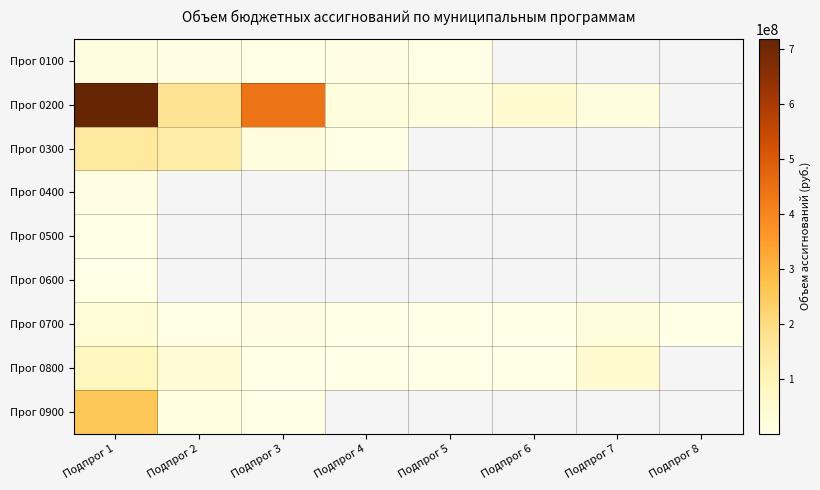

Is it true that Прог 0200 equals 717549905.1 at Подпрог 1?

True